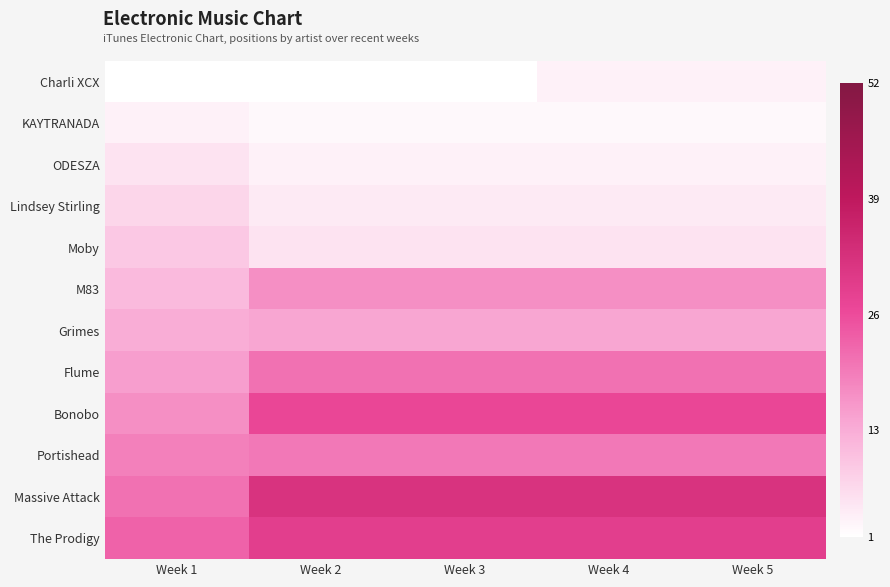

Between Week 5 and Week 1, which is larger?

Week 5